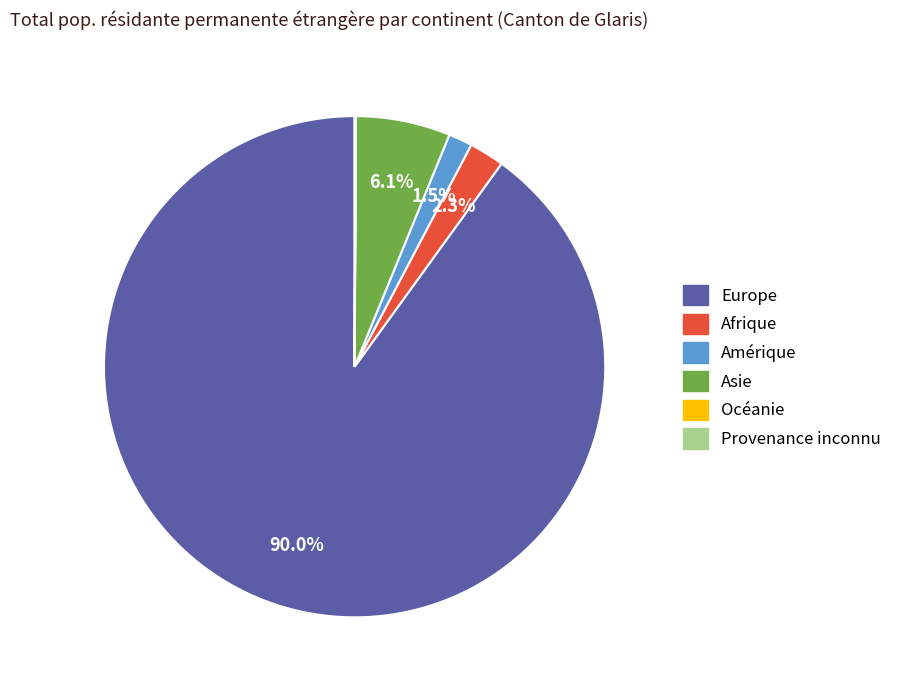

To the nearest percent, what is the difference between the largest and smallest slice percentages?

90%